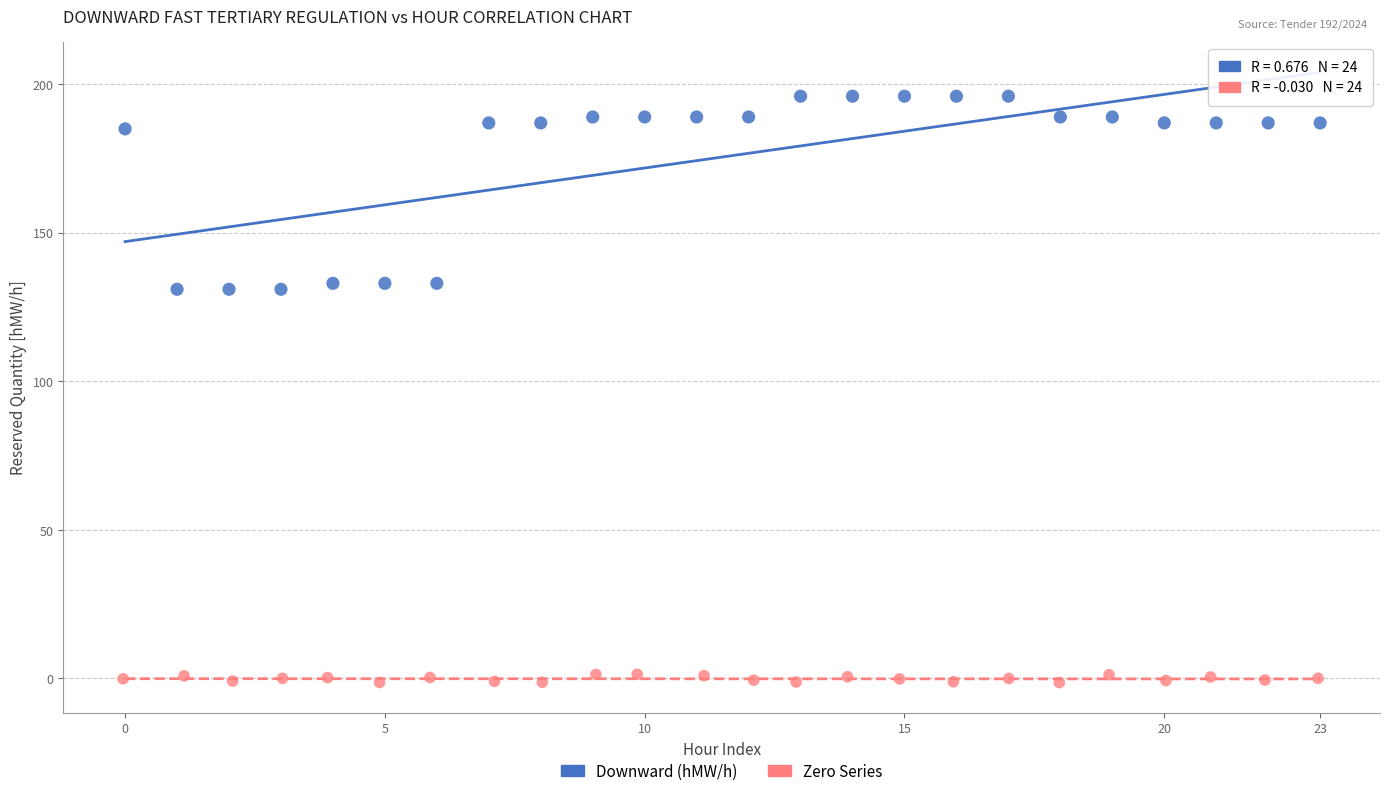

Which series has the widest spread of Y values?

Downward (hMW/h)